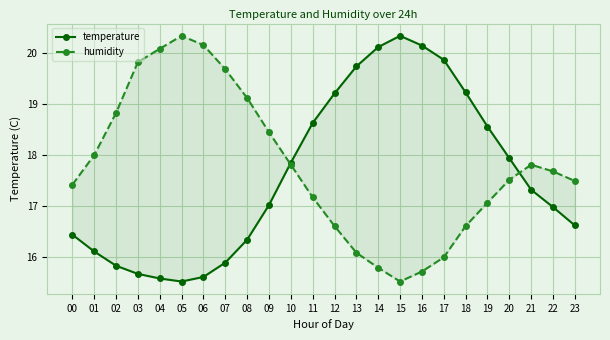

Is the value of temperature at 01 greater than the value of humidity at 14?

Yes